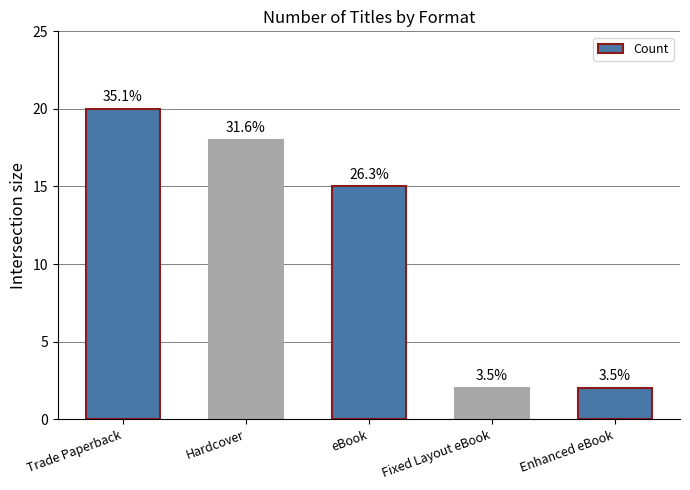

At which category does the chart reach its peak across all series?

Trade Paperback